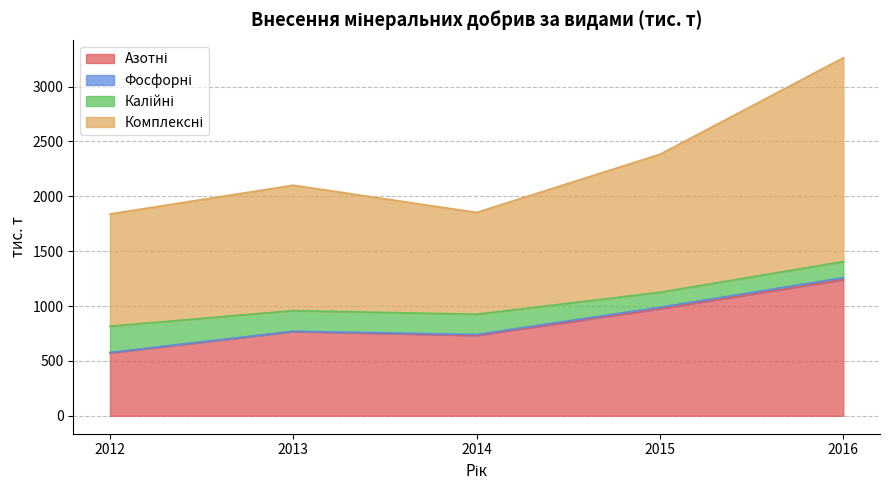

True or false: Комплексні and Азотні intersect in this chart.

False